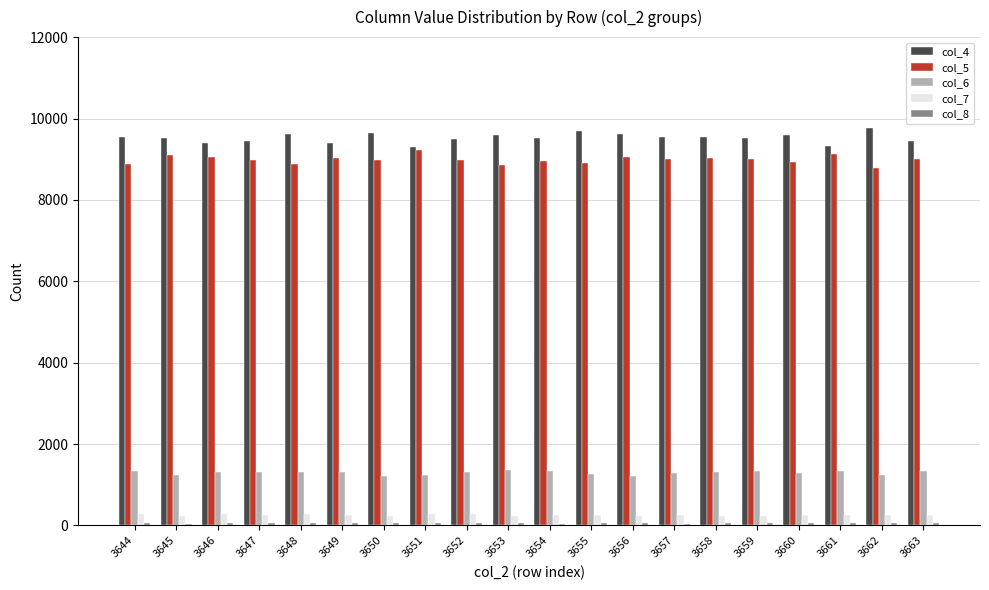

At how many categories does at least one series exceed 464?

20